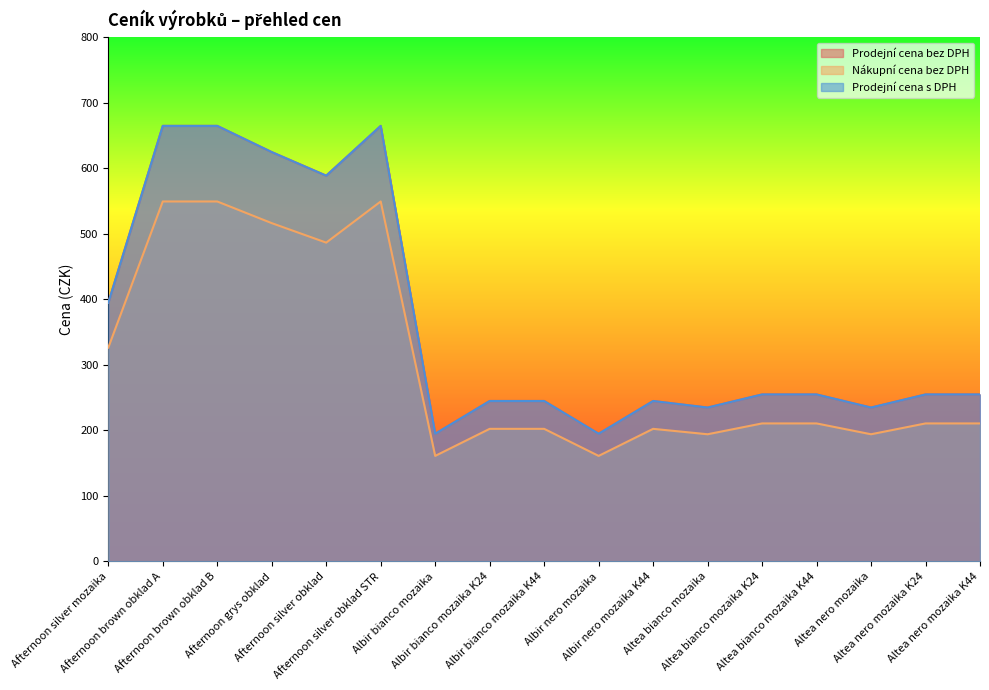

How many distinct data groups are displayed?

3